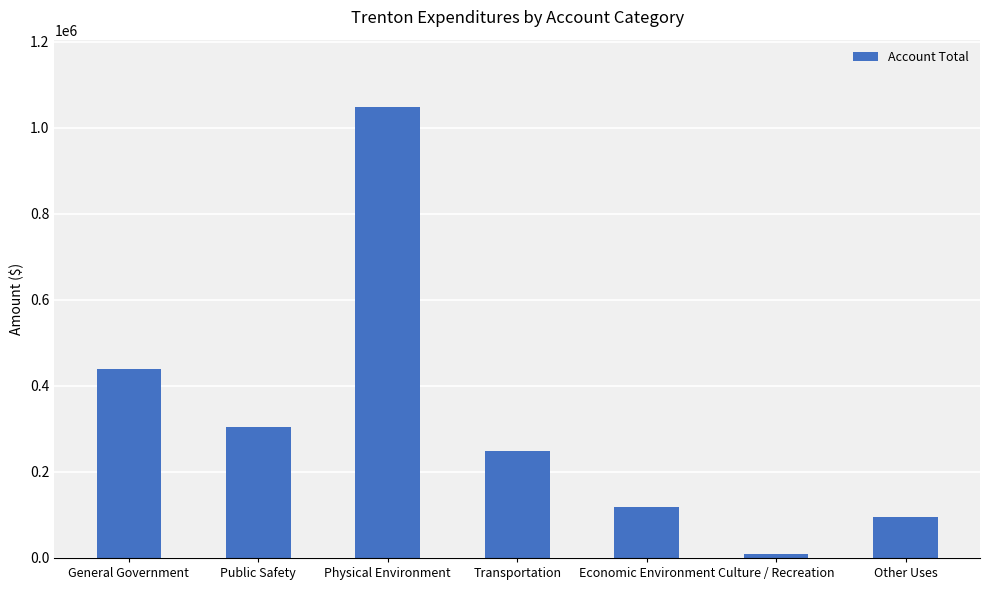

Which label corresponds to the largest value in the chart?

Physical Environment